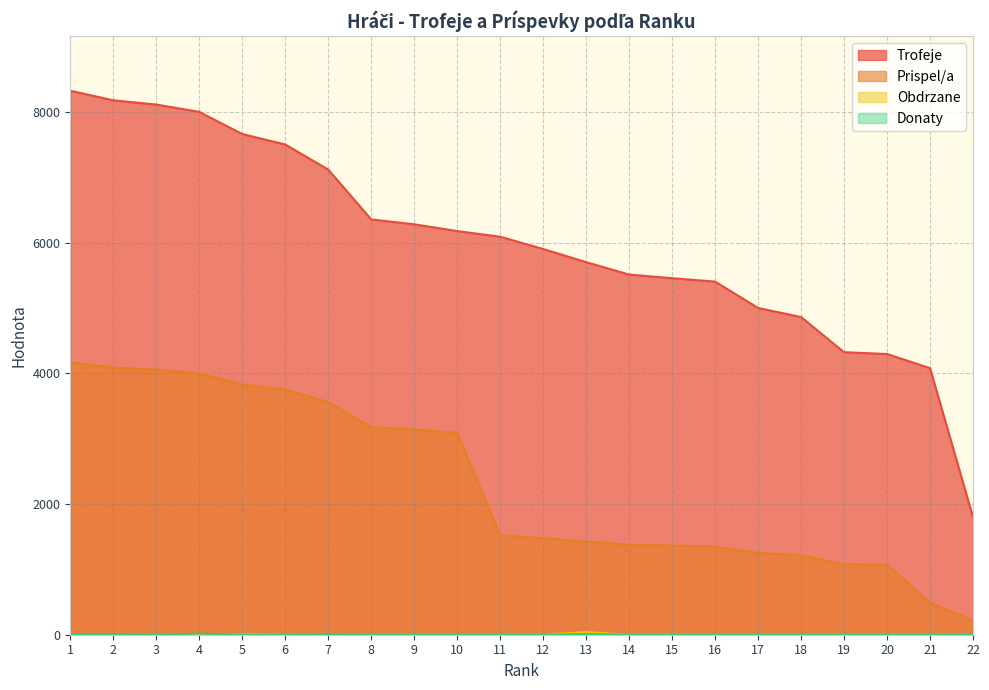

True or false: Prispel/a and Trofeje cross at least once.

False